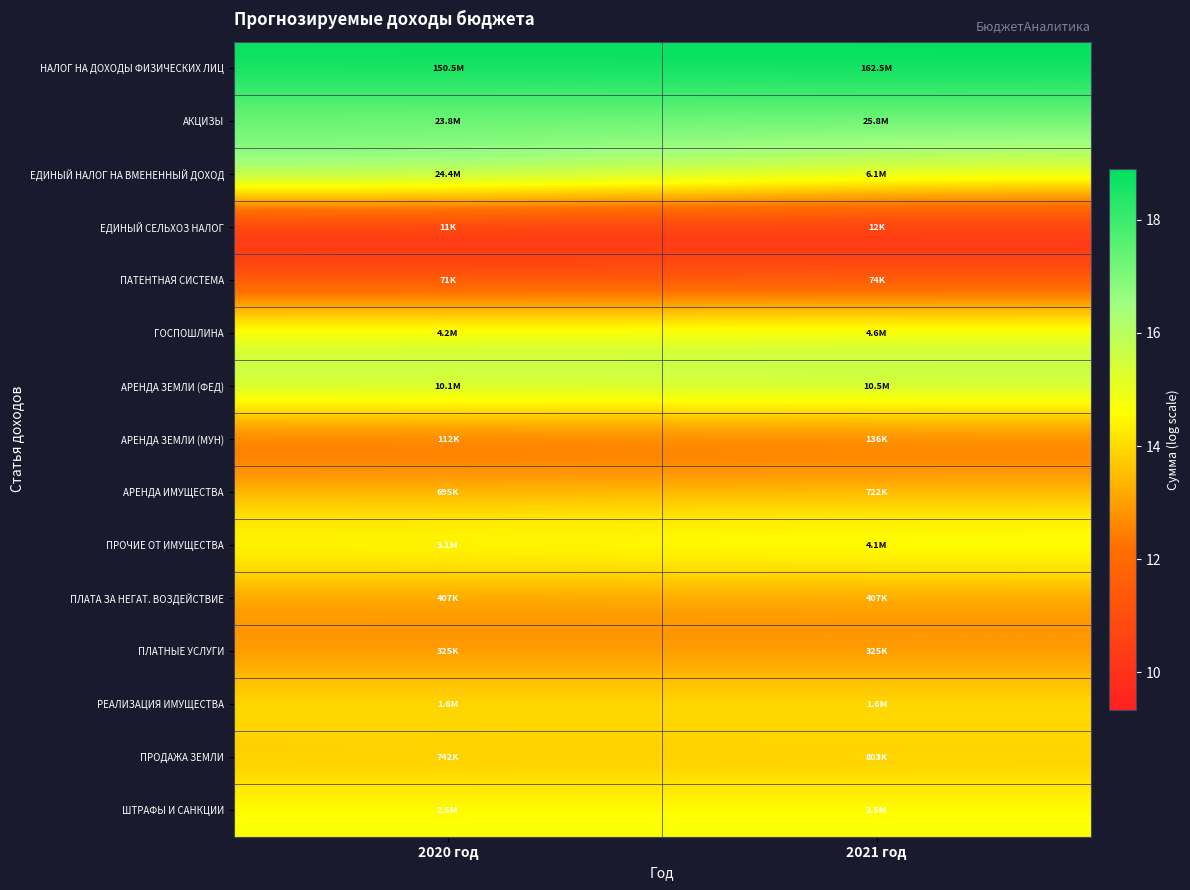

Between 2020 год and 2021 год, which series saw the biggest shift?

ЕДИНЫЙ НАЛОГ НА ВМЕНЕННЫЙ ДОХОД